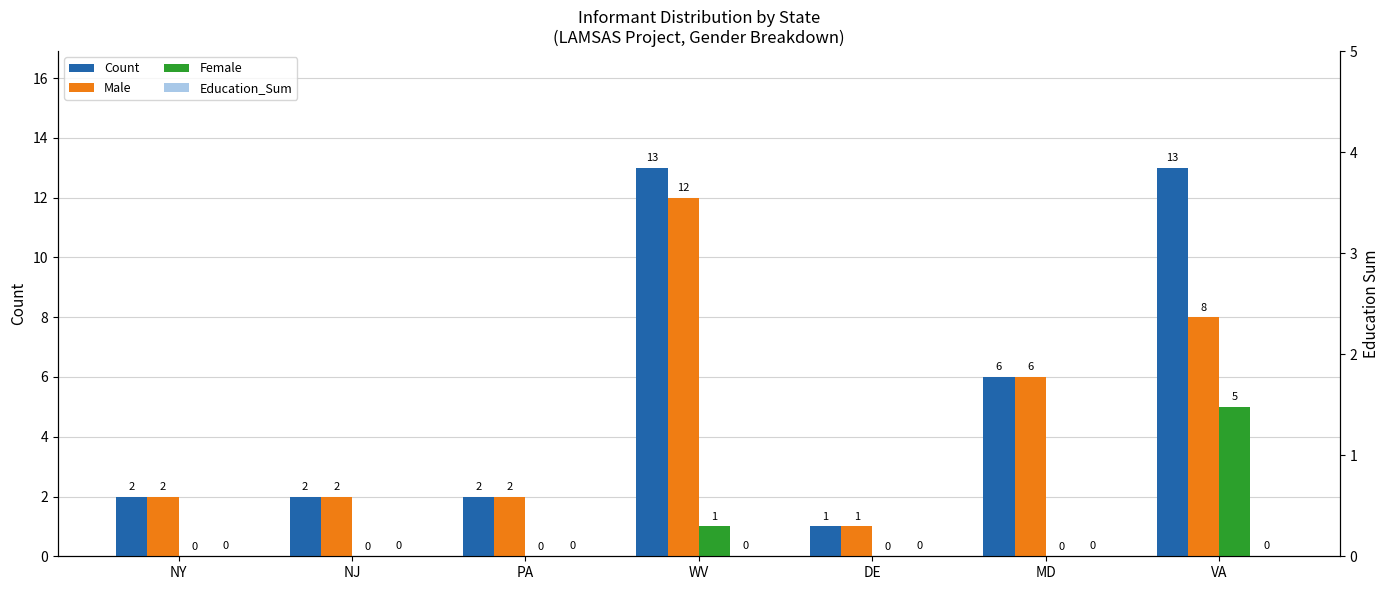

Rank the series by their maximum value, from highest to lowest.

Count, Male, Female, Education_Sum